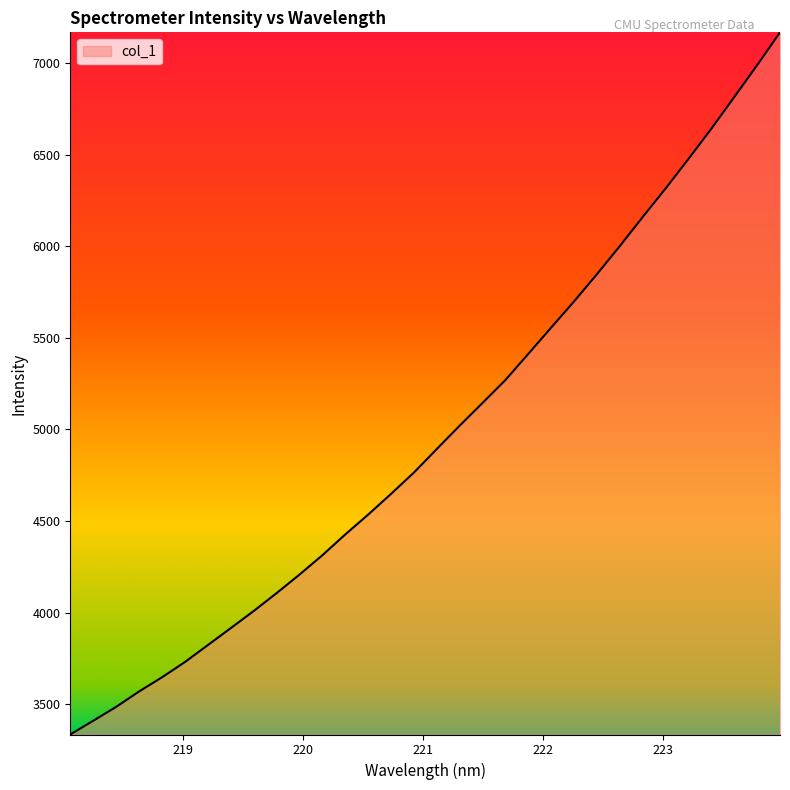

What is the smallest value displayed?

3333.7